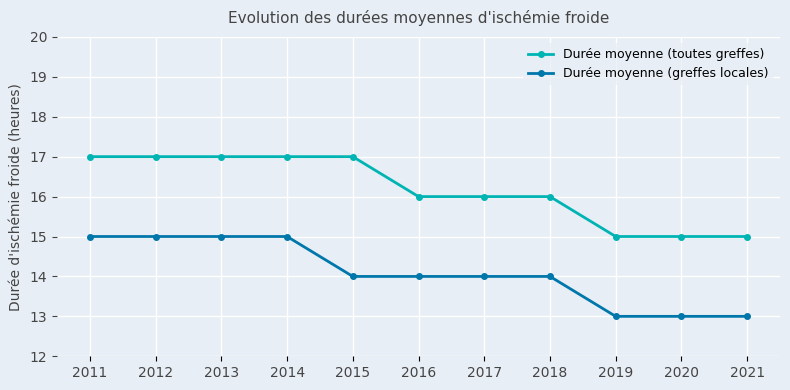

What is the sum of the Durée moyenne (greffes locales) values at 2017 and 2020?

27